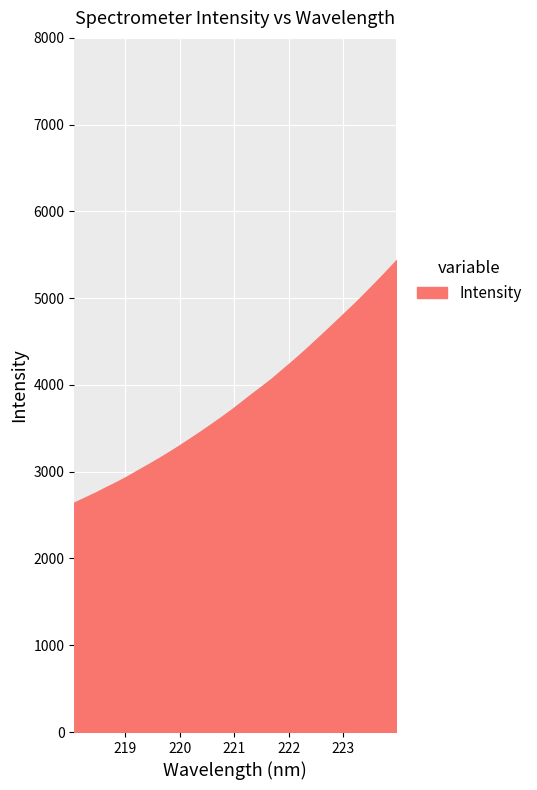

Reading right to left, list all the values displayed in this chart.

223.9802=5439.9	223.7895=5312.4	223.5987=5187.6	223.408=5065.6	223.2172=4946.2	223.0264=4833.0	222.8355=4718.9	222.6447=4605.8	222.4538=4495.6	222.263=4385.6	222.0721=4280.1	221.8812=4178.8	221.6902=4076.1	221.4993=3983.8	221.3083=3892.7	221.1174=3799.2	220.9264=3706.6	220.7354=3620.2	220.5444=3535.9	220.3533=3453.7	220.1623=3374.4	219.9712=3295.1	219.7801=3220.3	219.589=3147.9	219.3979=3078.3	219.2067=3010.7	219.0156=2941.7	218.8244=2878.8	218.6332=2819.6	218.442=2758.0	218.2508=2701.8	218.0596=2645.2